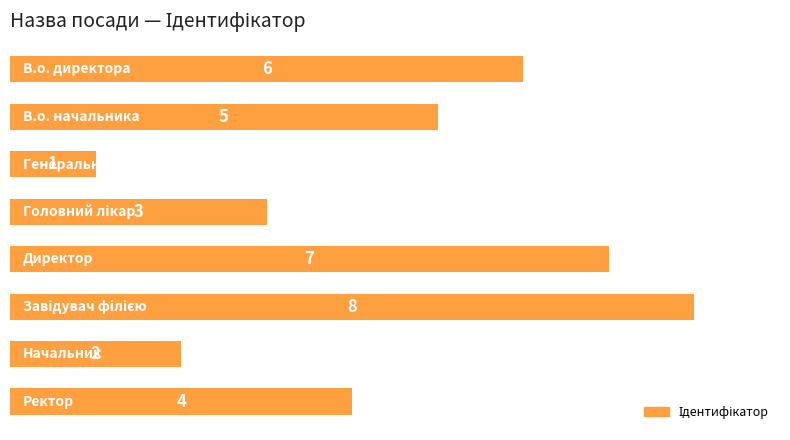

What is the value of the 5th bar from the top?

7